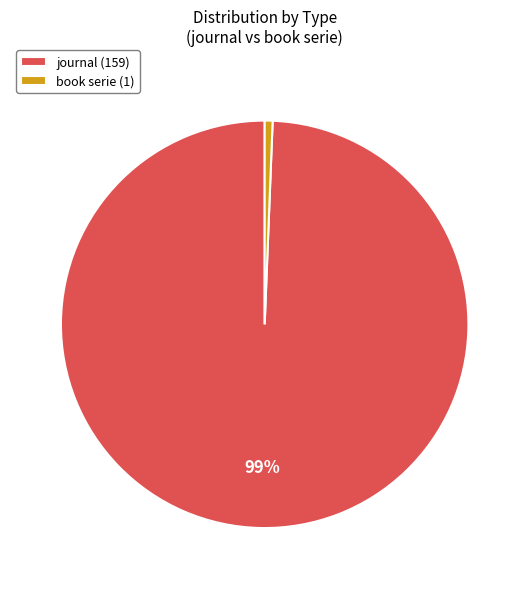

To the nearest percent, what is the average slice percentage?

50%